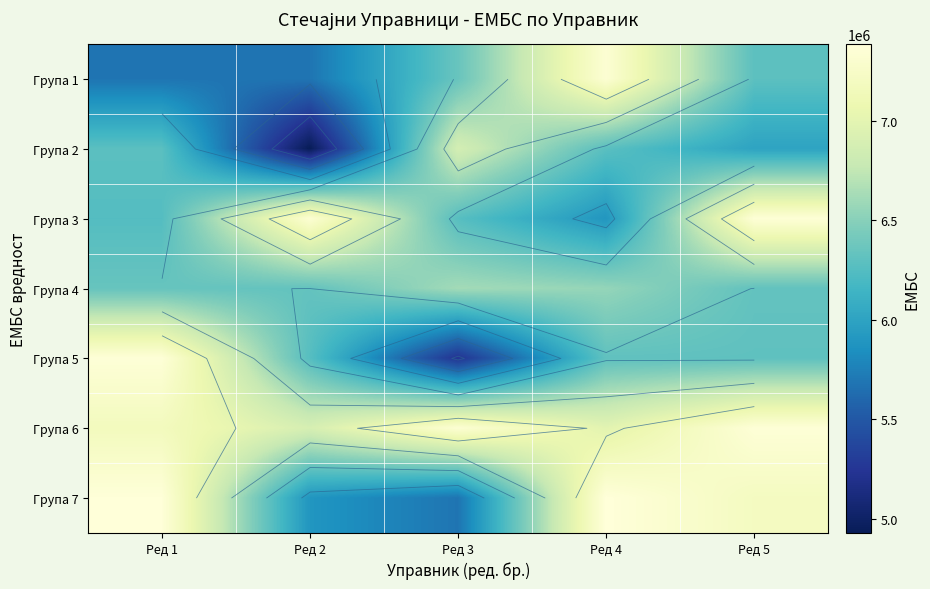

Count the number of categories in the chart.

5